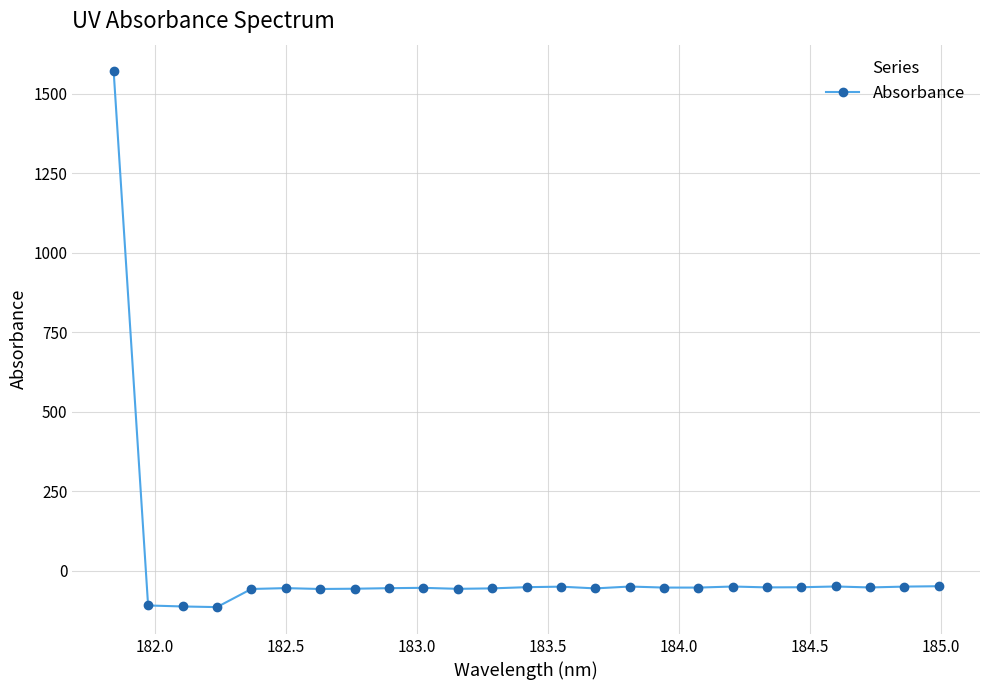

What is the difference between the maximum and minimum values?

1684.1